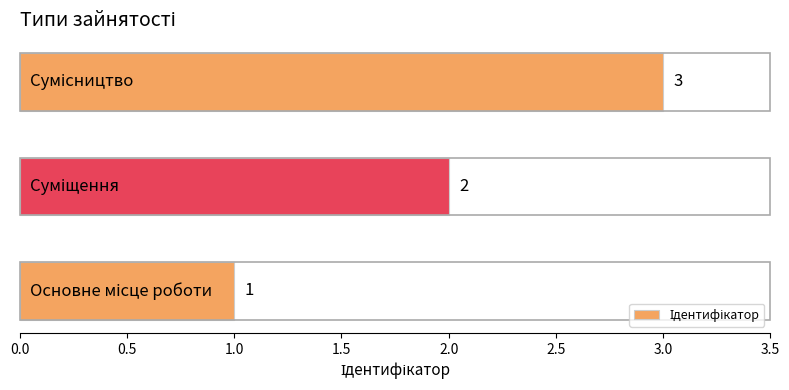

How many series are shown in this chart?

1